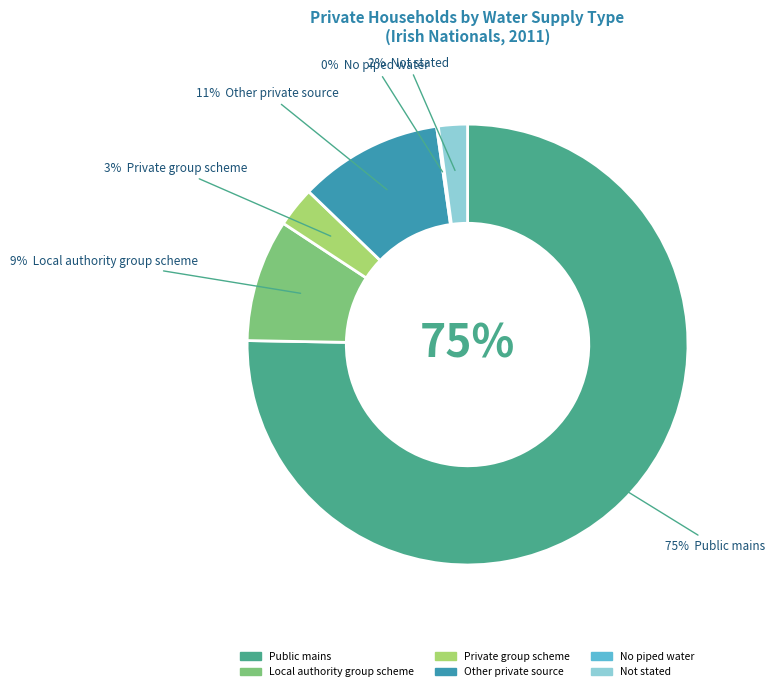

How many segments does this pie chart have?

6